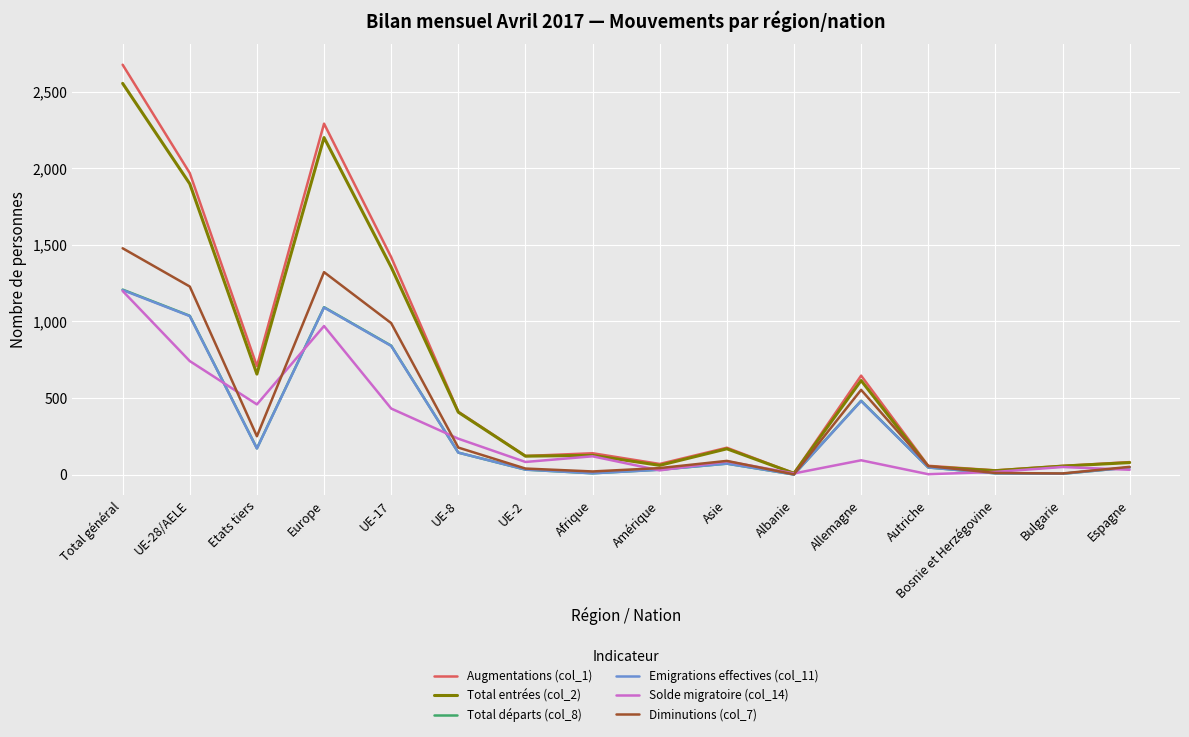

What is the difference between the second highest and second lowest values in the Solde migratoire (col_14) series?

963